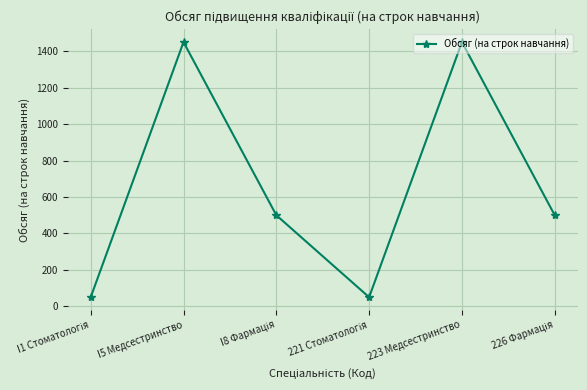

What position from the right is 223 Медсестринство?

2